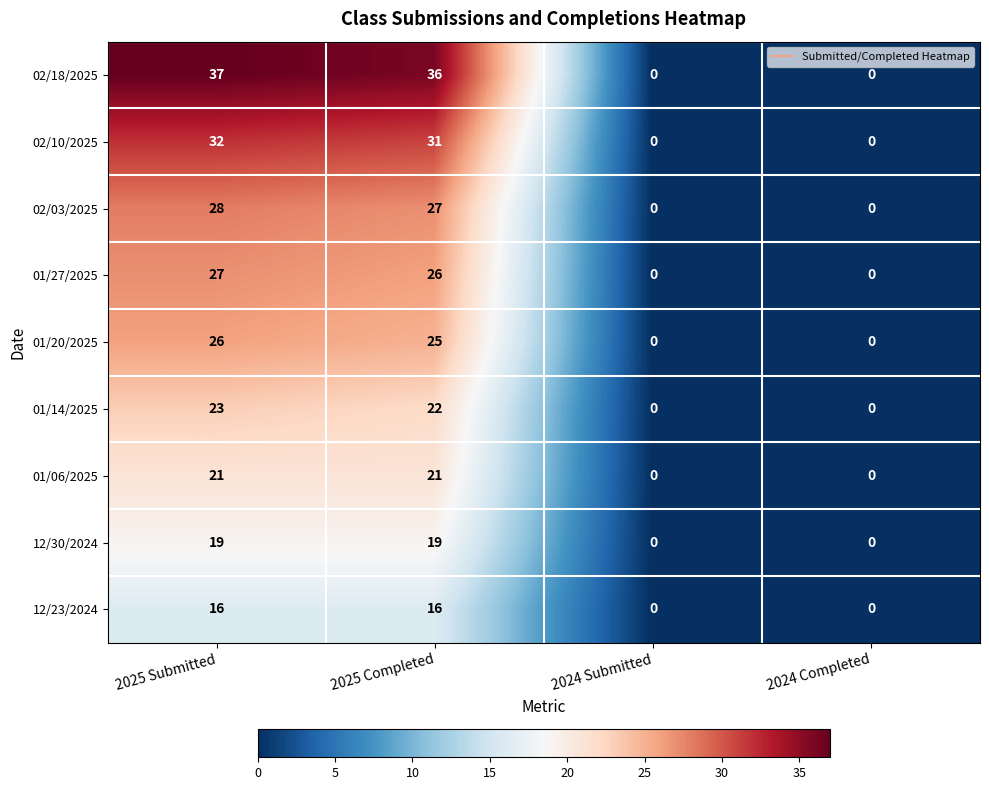

Which label corresponds to the largest value in the chart?

2025 Submitted